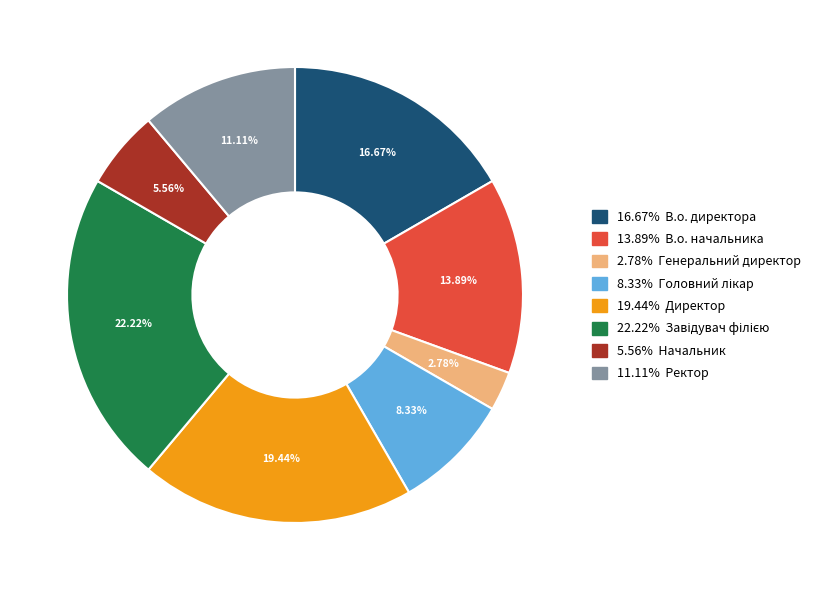

Does any single category account for the majority?

No